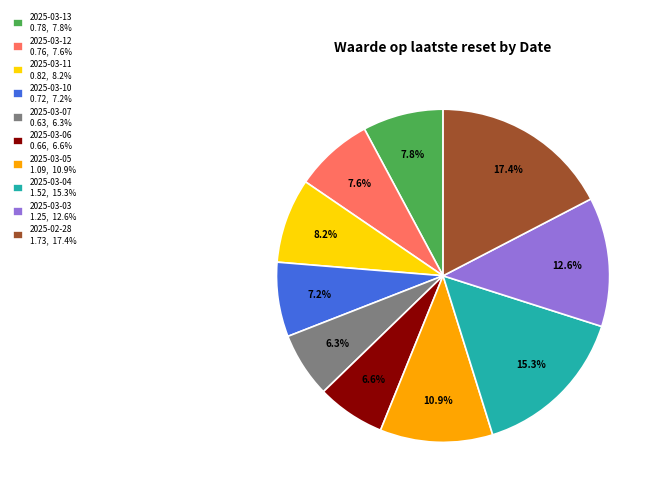

True or false: 2025-03-06 accounts for 7% of the total.

True